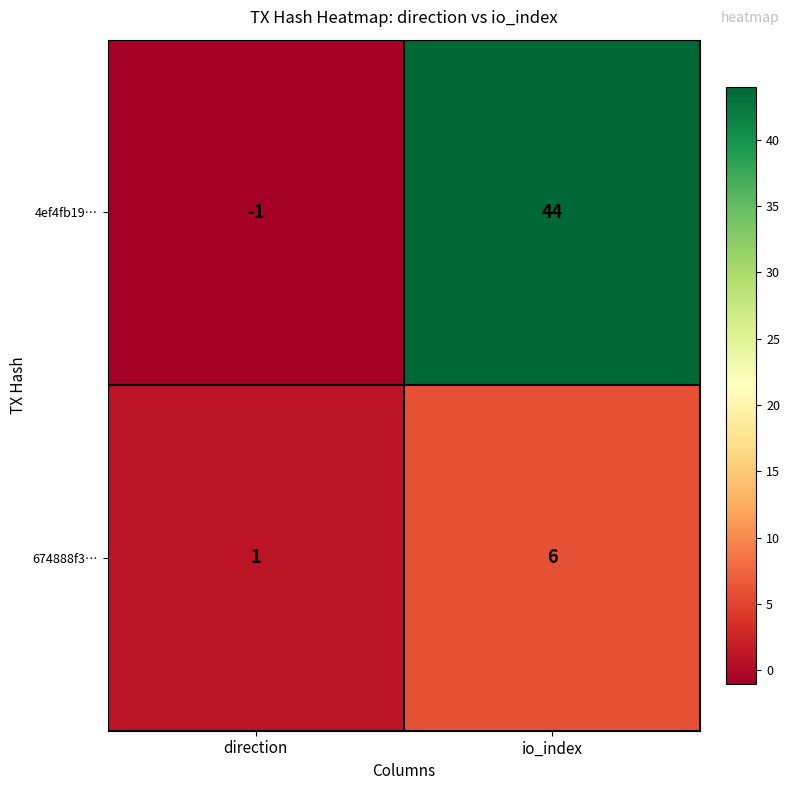

The value of 4ef4fb19… at io_index is 65. True or false?

False